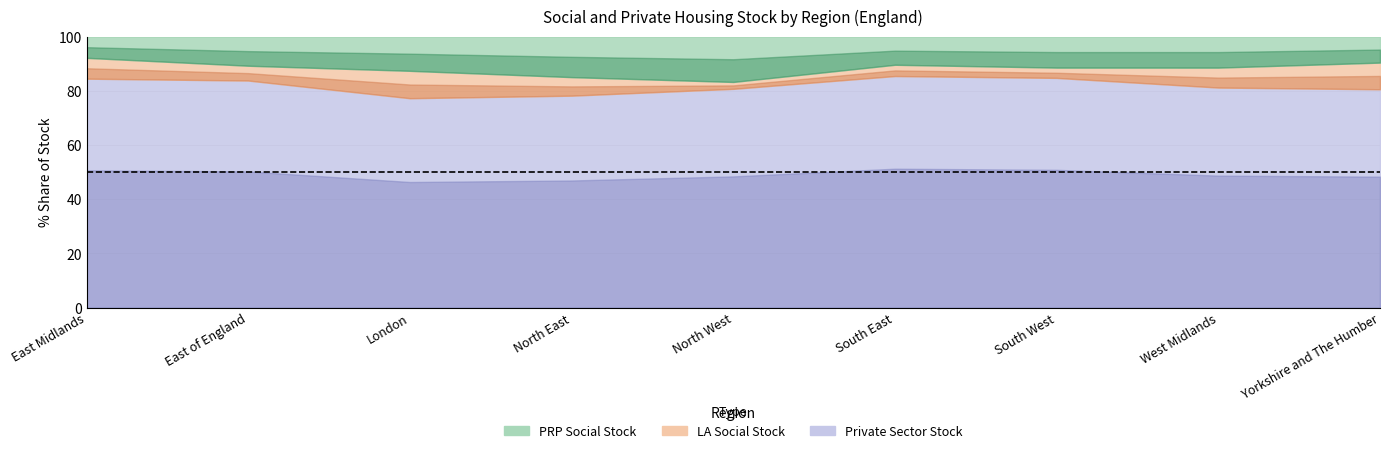

Which series ends up on top after the final intersection of PRP Social Stock and LA Social Stock?

LA Social Stock